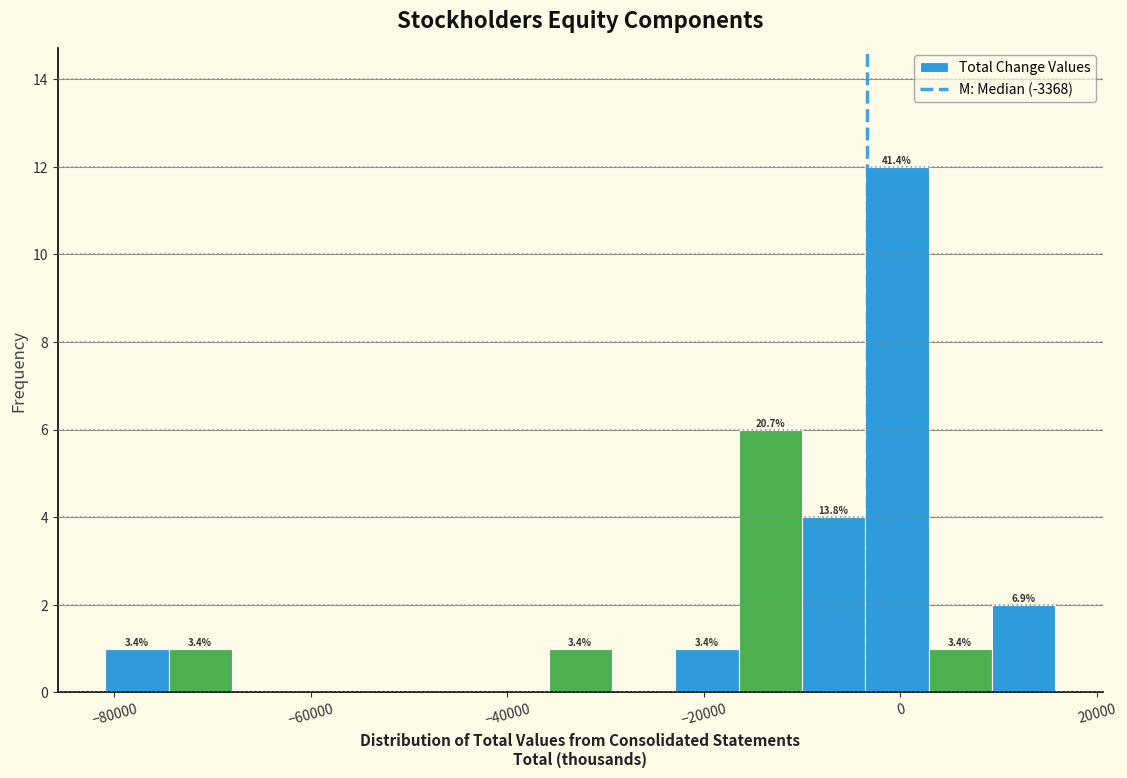

Around what value on the x-axis is the tallest bar? Give the approximate position of its centre, as read against the axis.

0